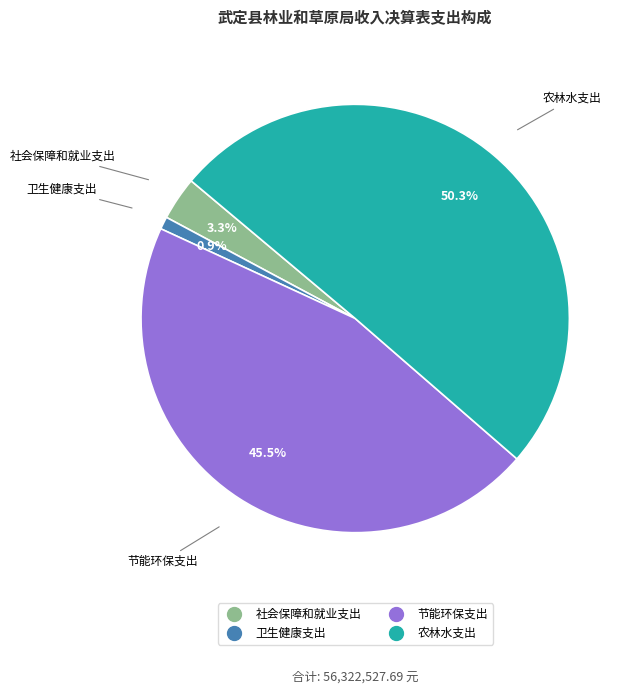

True or false: 农林水支出 accounts for 50% of the total.

True